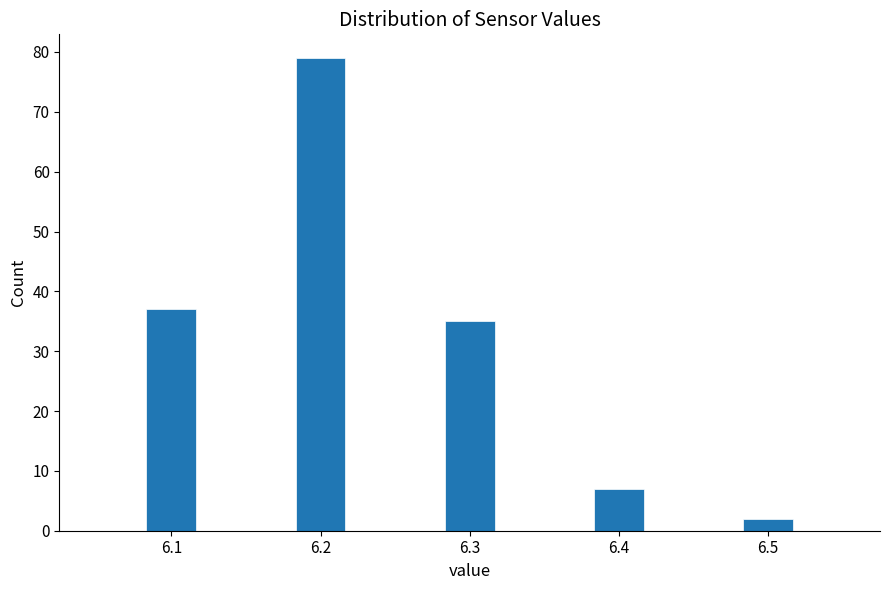

Read against the x-axis, roughly where is the centre of the tallest bar?

6.20